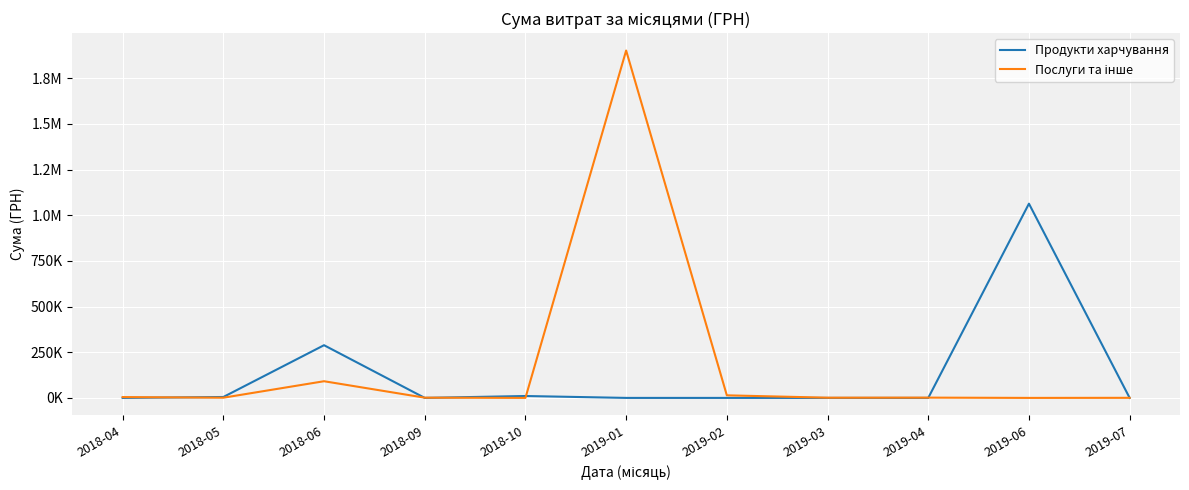

The Послуги та інше series shows 91278.5 at 2018-06. True or false?

True